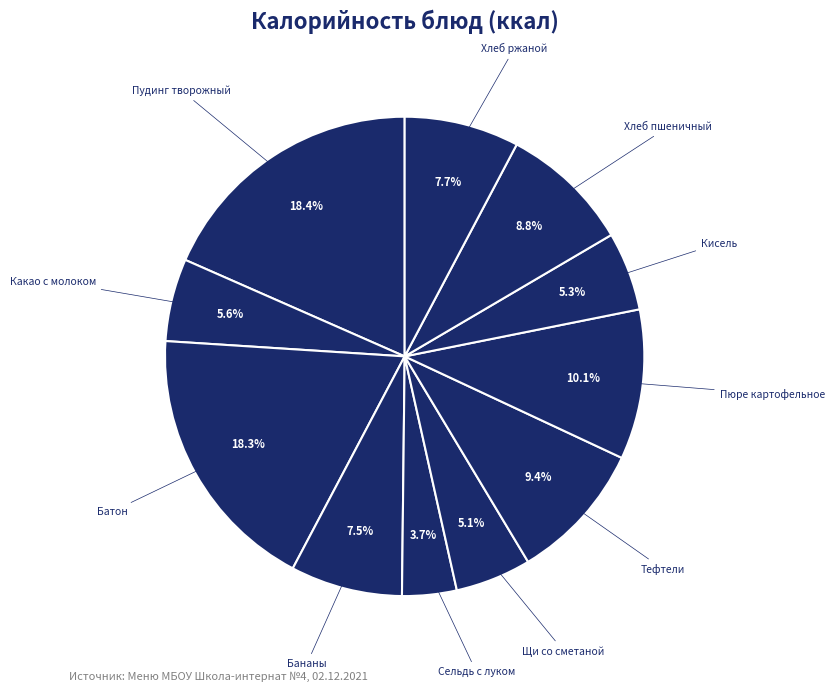

Which slice is the smallest?

Филе сельди с луком